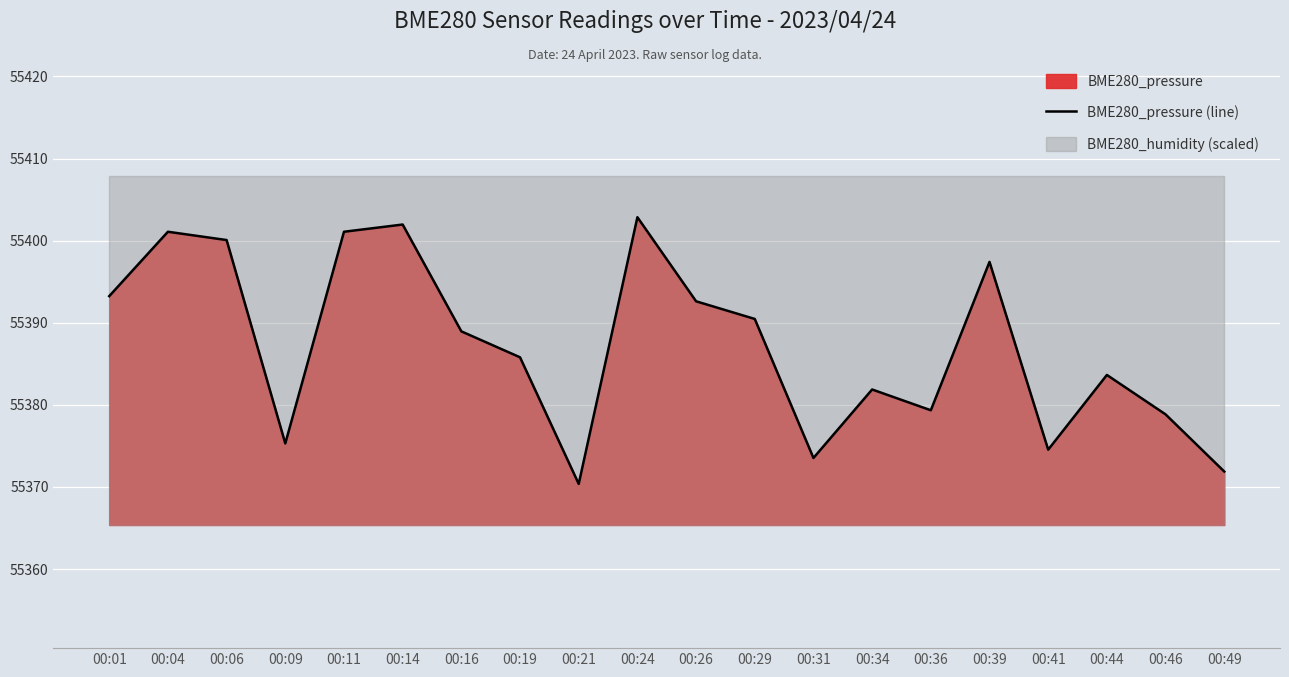

Is it true that the value at 00:31 is 22890.4?

False